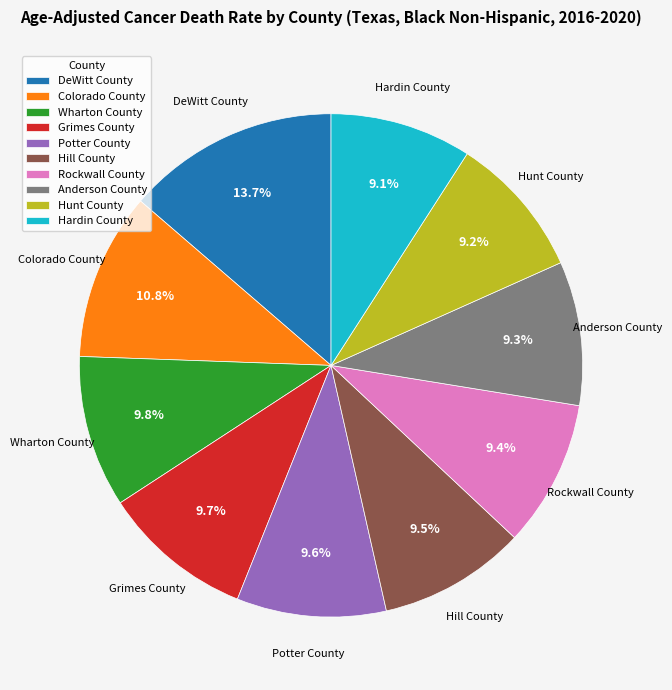

What portion of the pie excludes Potter County?

90.4%